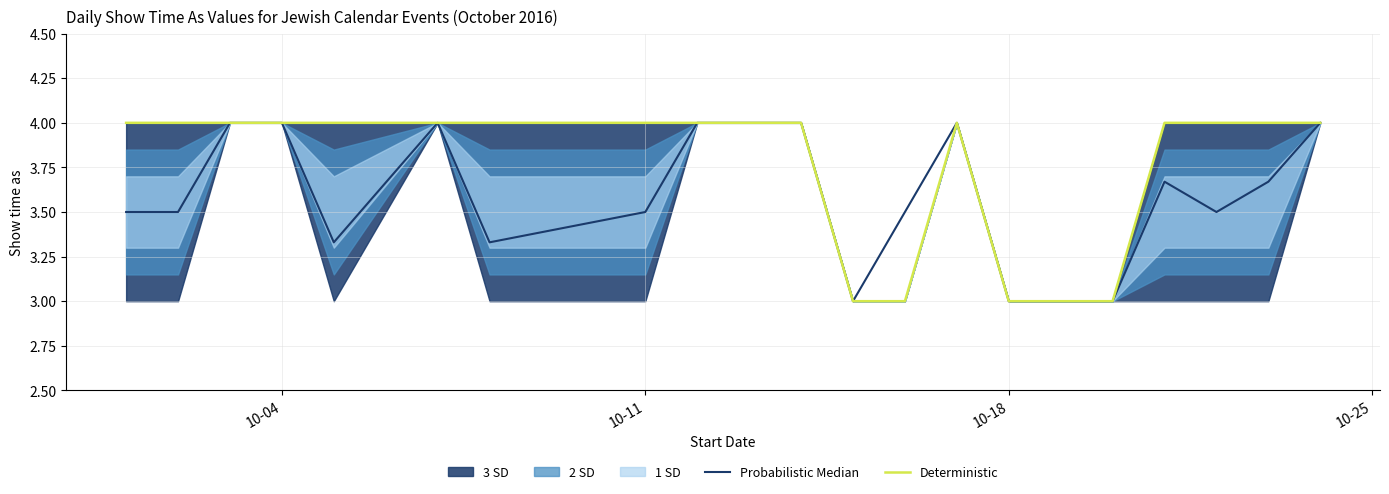

True or false: Deterministic has a value of 0.8 at 10-18.

False